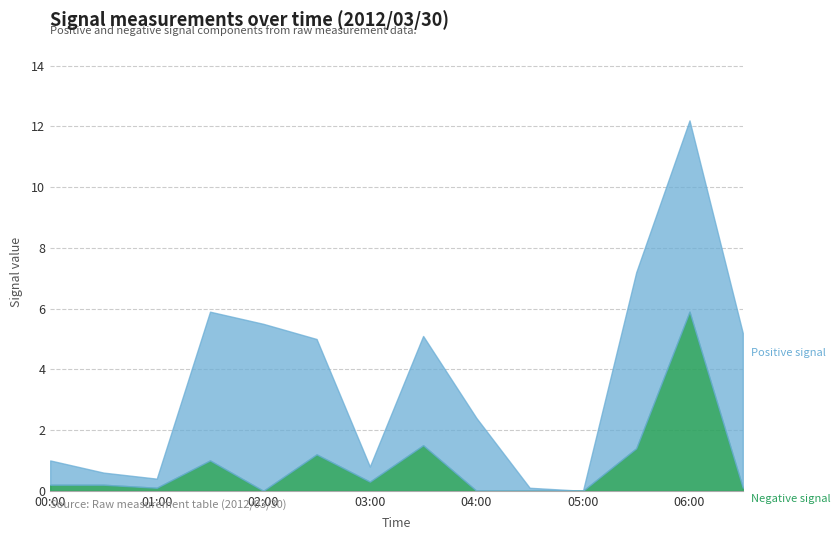

What is the label of the 3rd point from the left?

2012/03/30 01:00